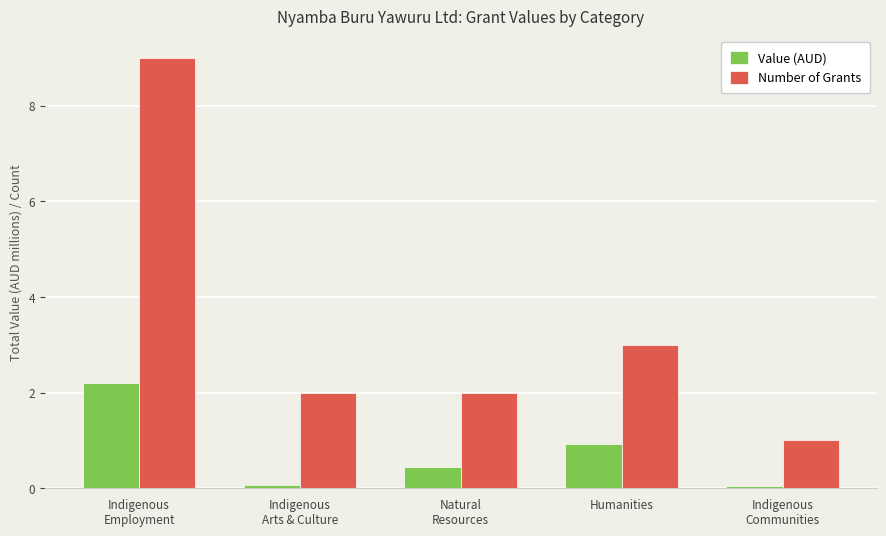

What is the difference between the highest and lowest values at Humanities?

2.1